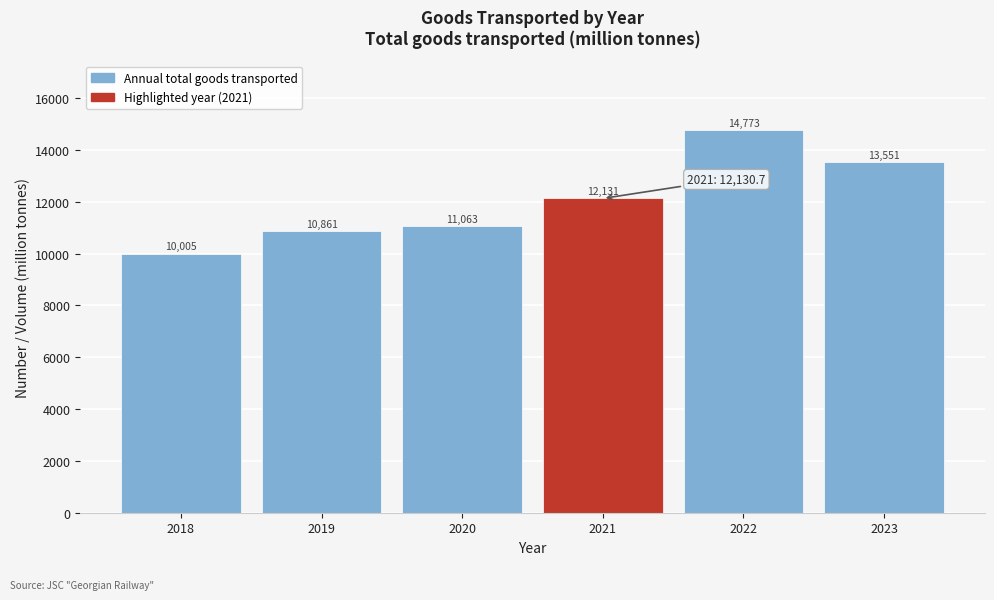

What is the ratio of the value at 2022 to the value at 2023?

1.1